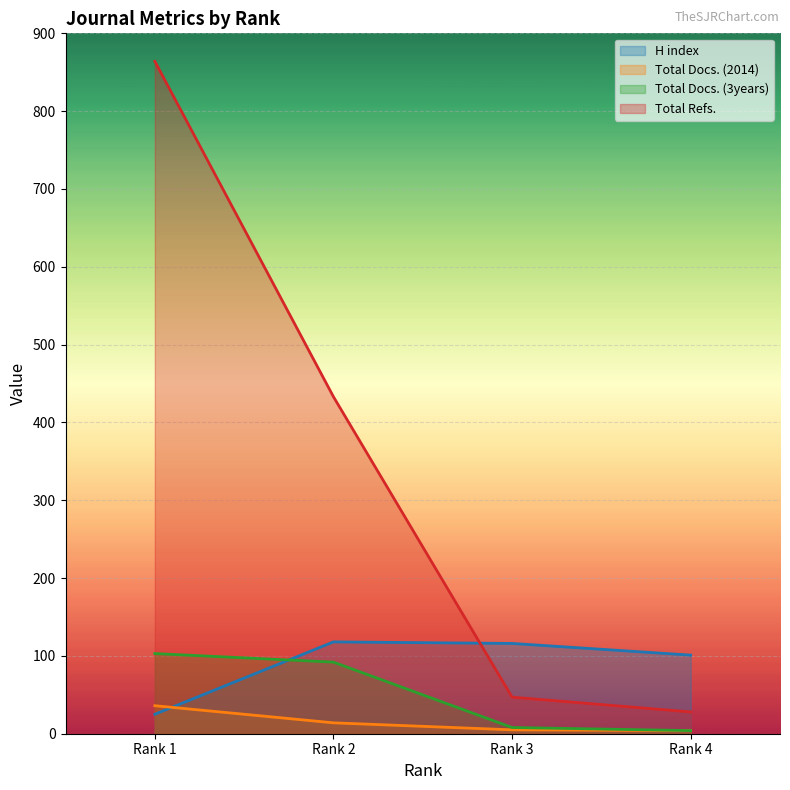

Which has a higher value, Rank 3 or Rank 2?

Rank 2